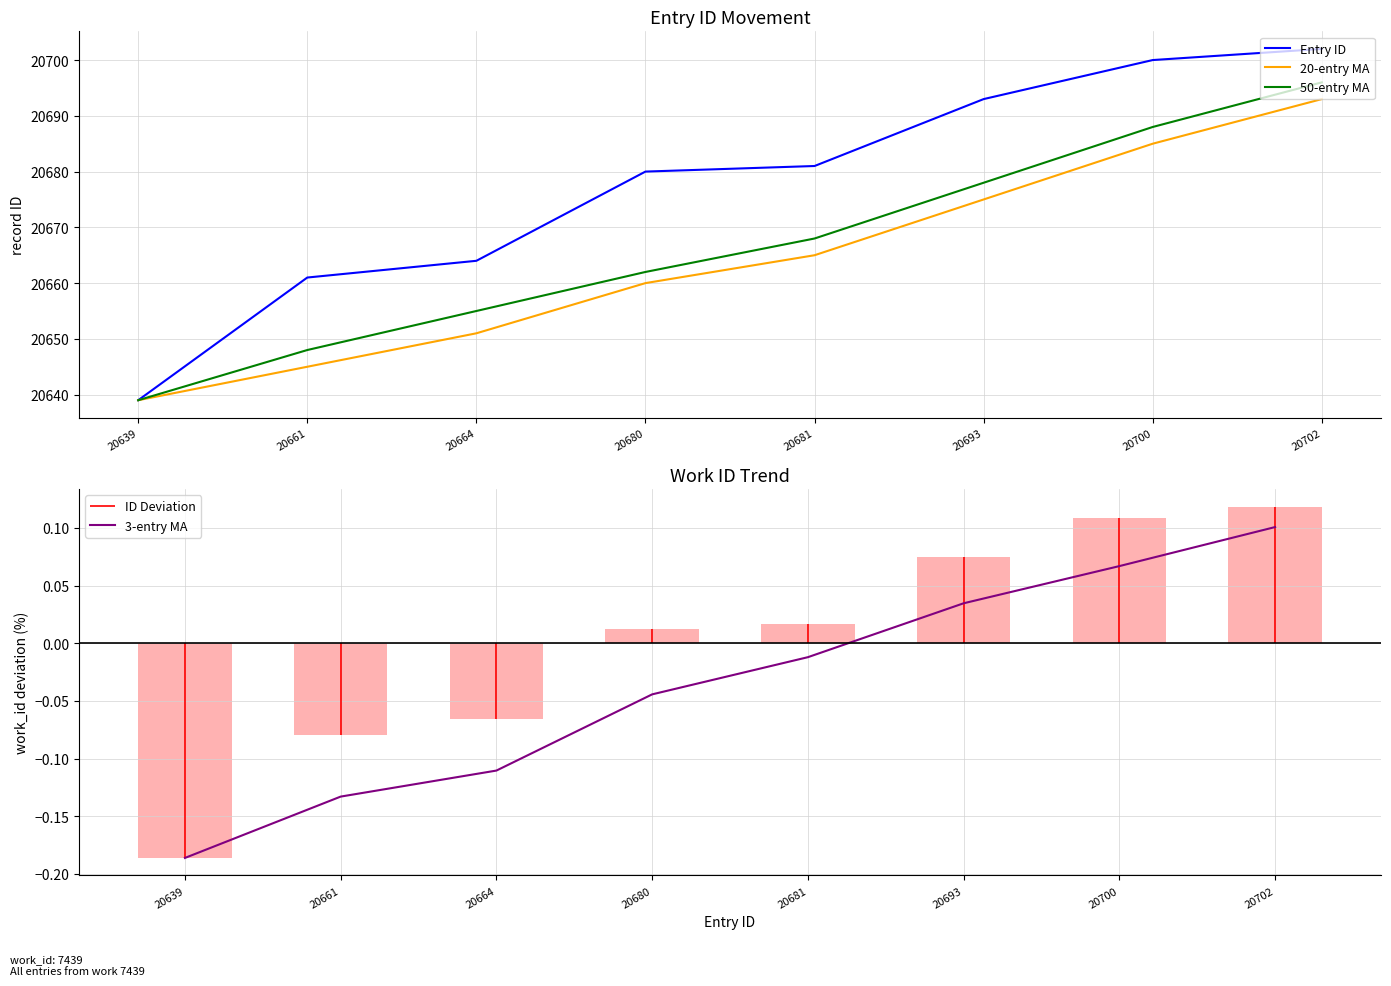

At which label is Entry ID closest to 20670?

20664